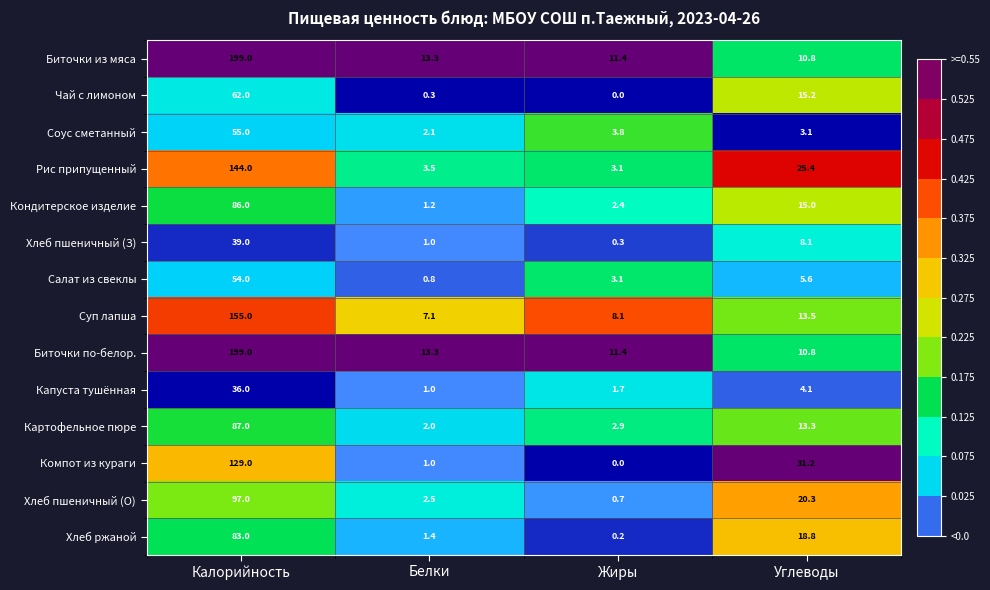

Between Жиры and Углеводы, which series saw the biggest shift?

Компот из кураги